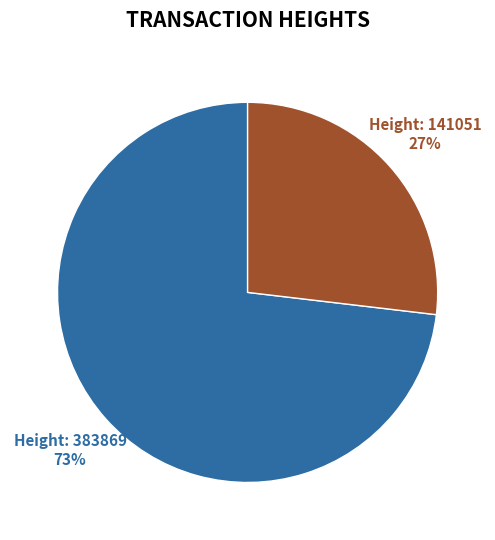

How many segments does this pie chart have?

2